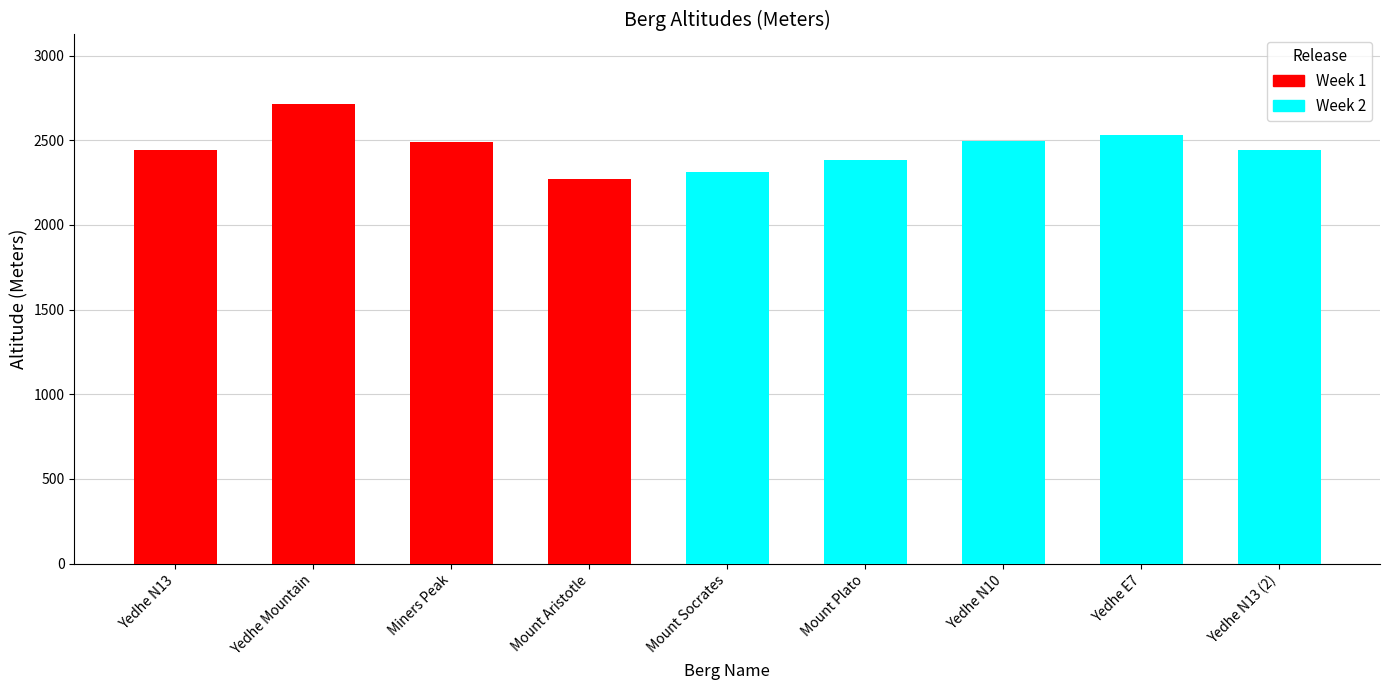

Reading right to left, list all the values displayed in this chart.

Yedhe N13 (2)=2440	Yedhe E7=2530	Yedhe N10=2494	Mount Plato=2383	Mount Socrates=2310	Mount Aristotle=2270	Miners Peak=2489	Yedhe Mountain=2717	Yedhe N13=2440